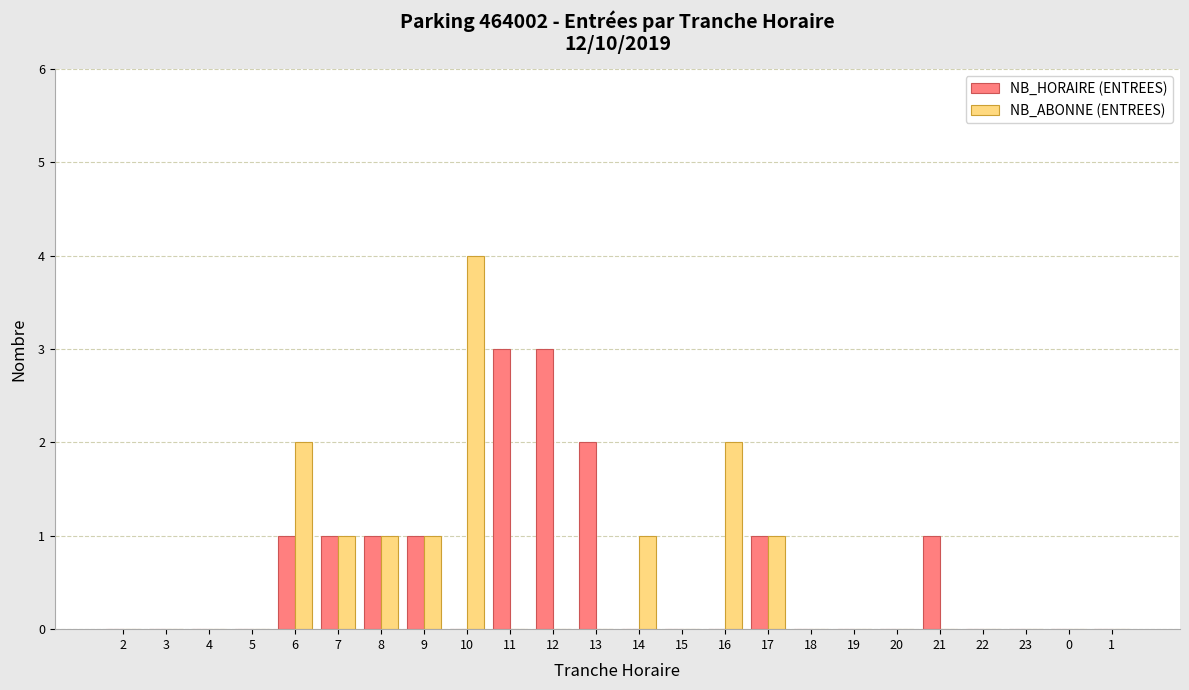

What is the highest value of the NB_ABONNE (ENTREES) series?

4